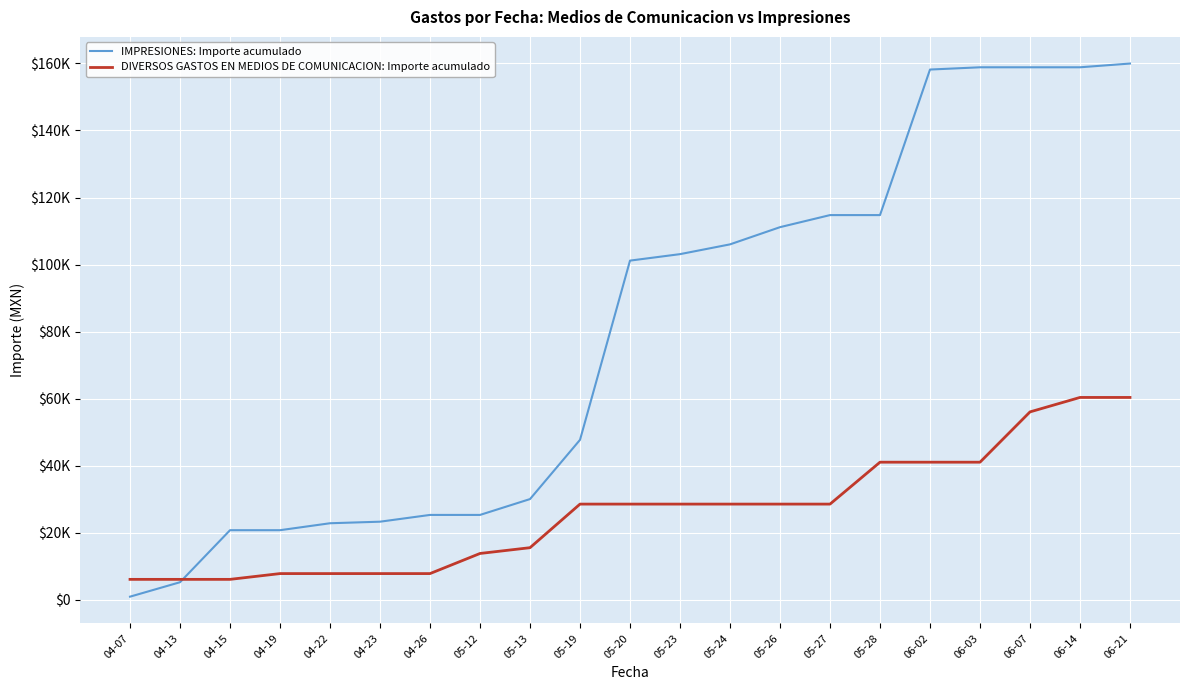

What is the label of the 8th point from the right?

05-26